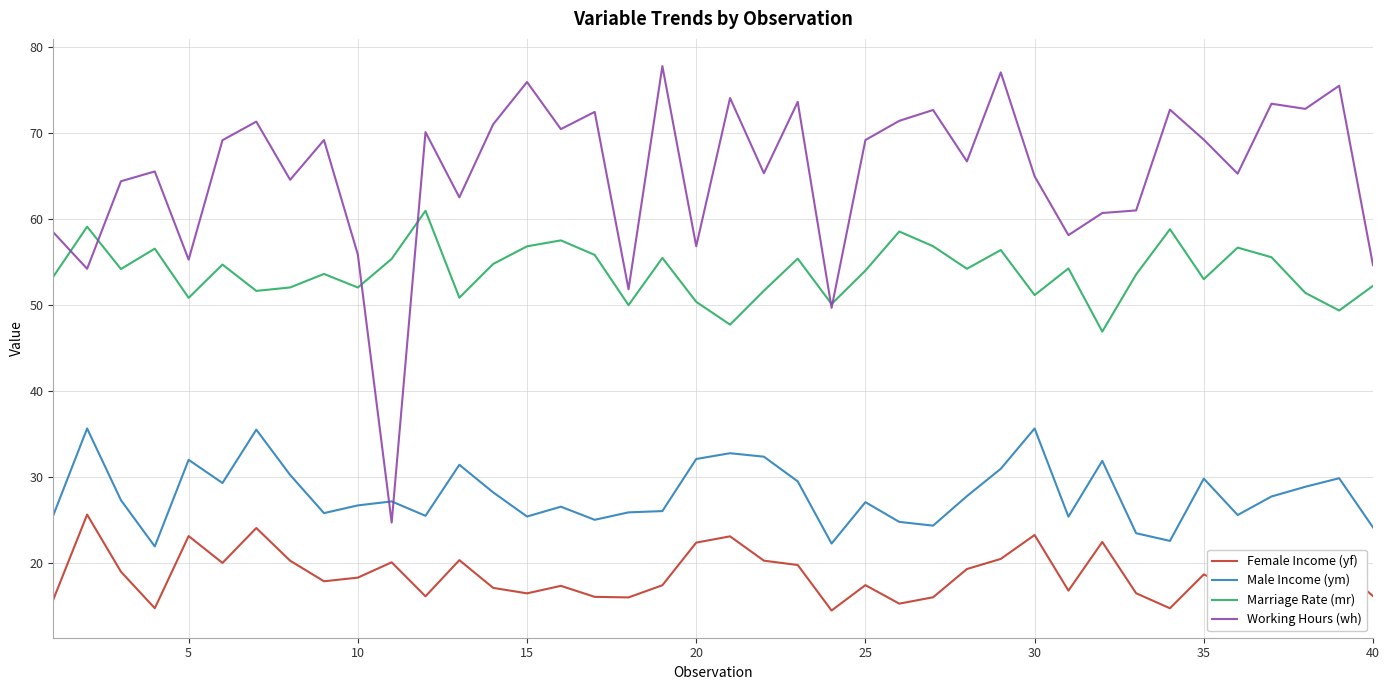

Which series has the widest spread of values?

Working Hours (wh)